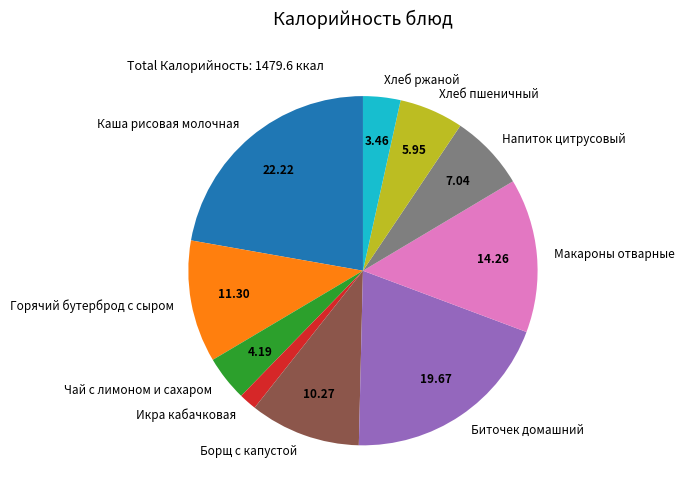

Is Хлеб ржаной the majority of the pie?

No